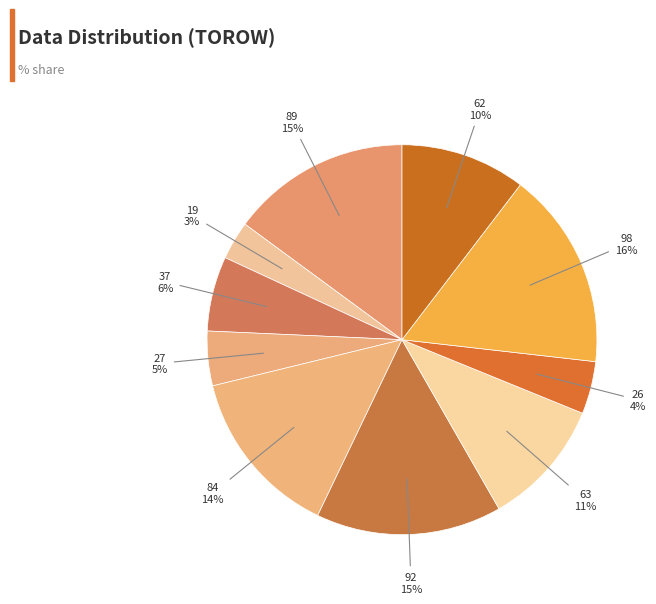

To the nearest percent, what is the average slice percentage?

10%